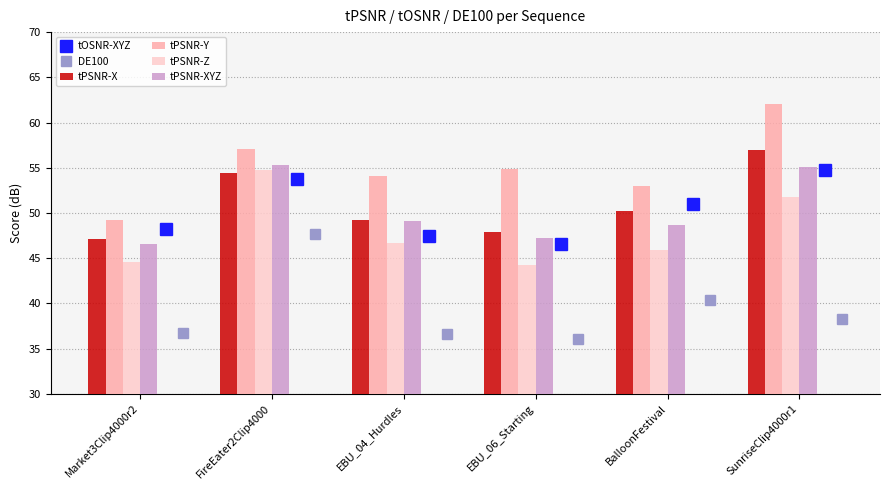

The value of tPSNR-Y at BalloonFestival is 53.0. True or false?

True